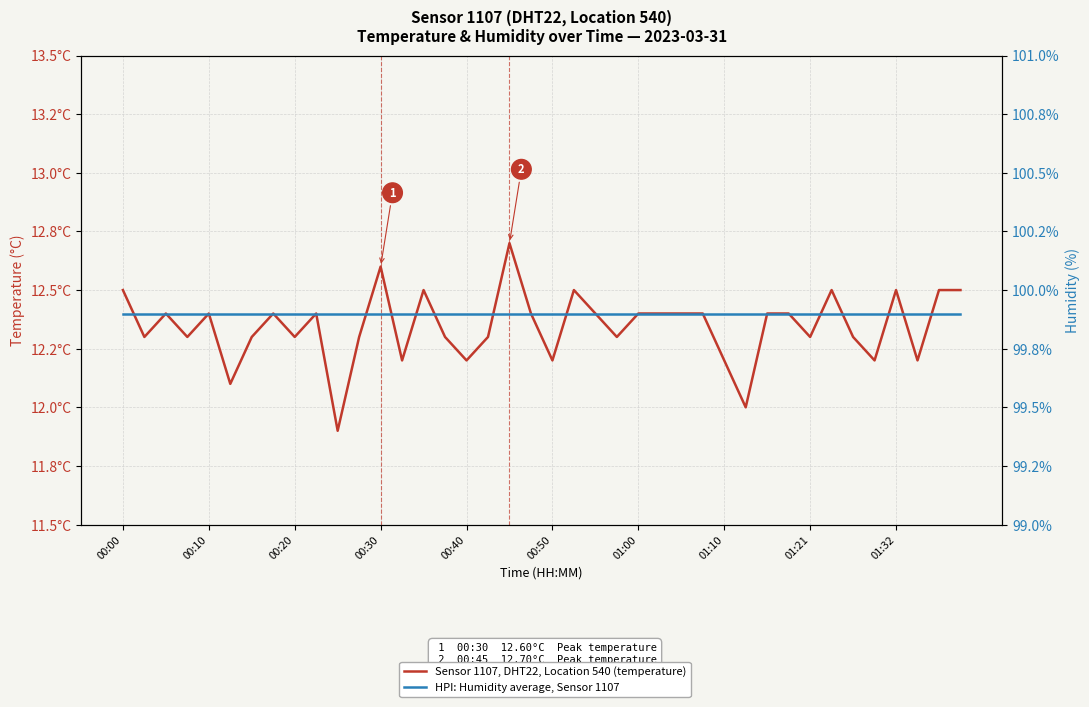

True or false: Sensor 1107, DHT22, Location 540 (temperature) and HPI: Humidity average, Sensor 1107 intersect in this chart.

False